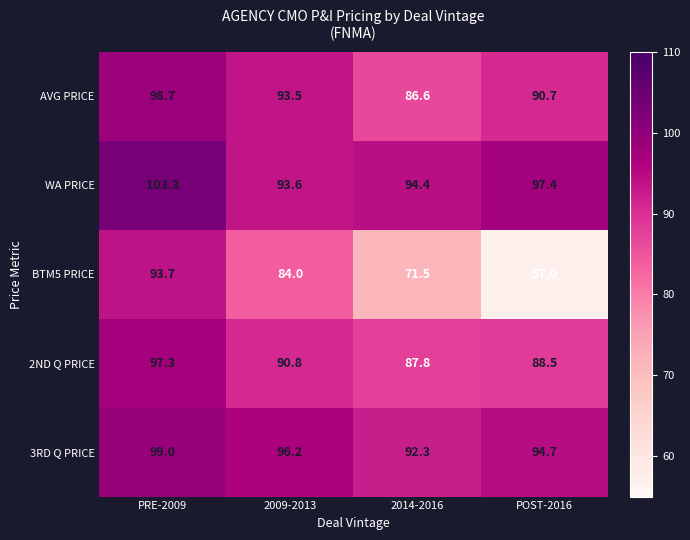

What is the average value of the 2ND Q PRICE series?

91.1